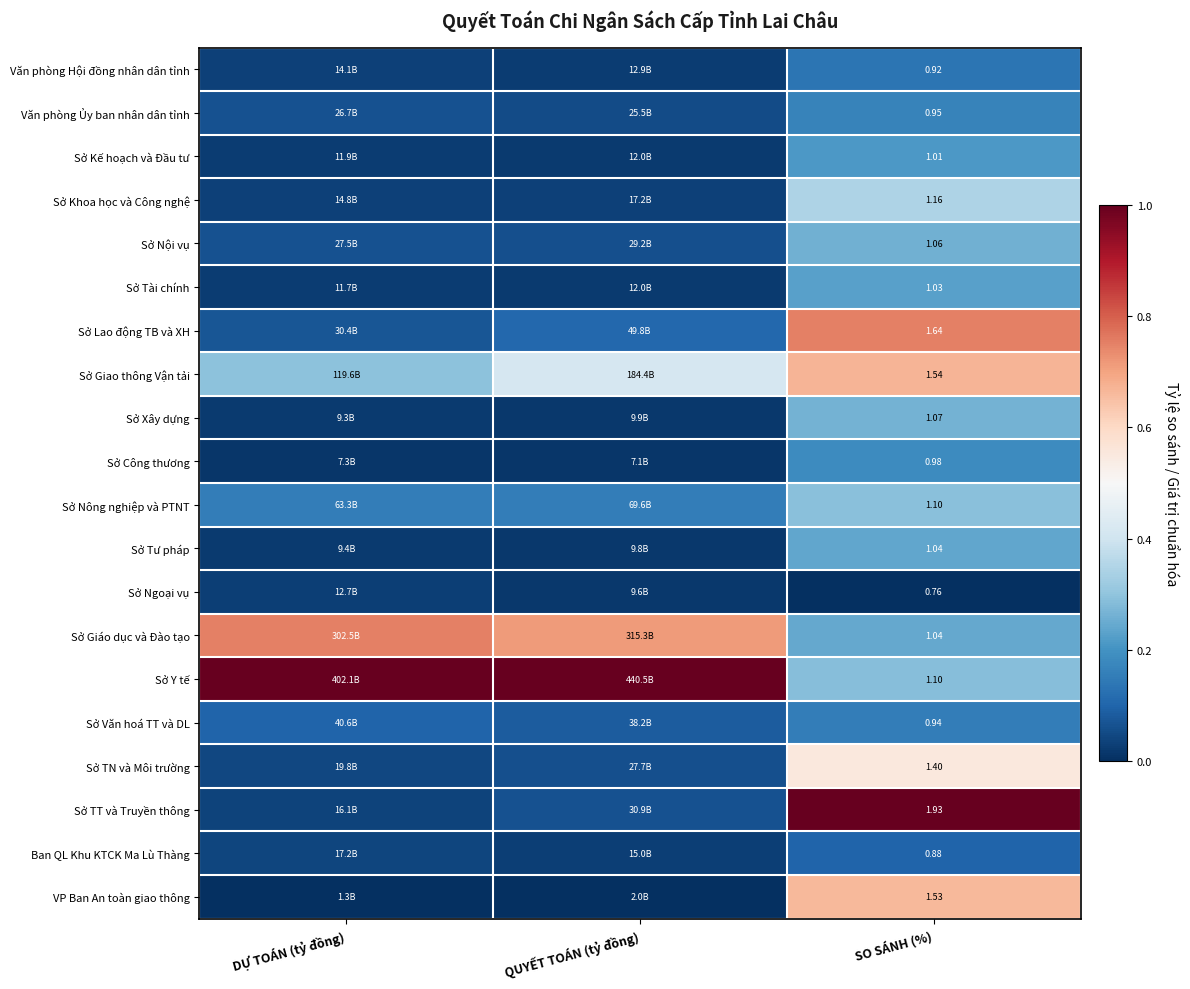

How many distinct data groups are displayed?

20